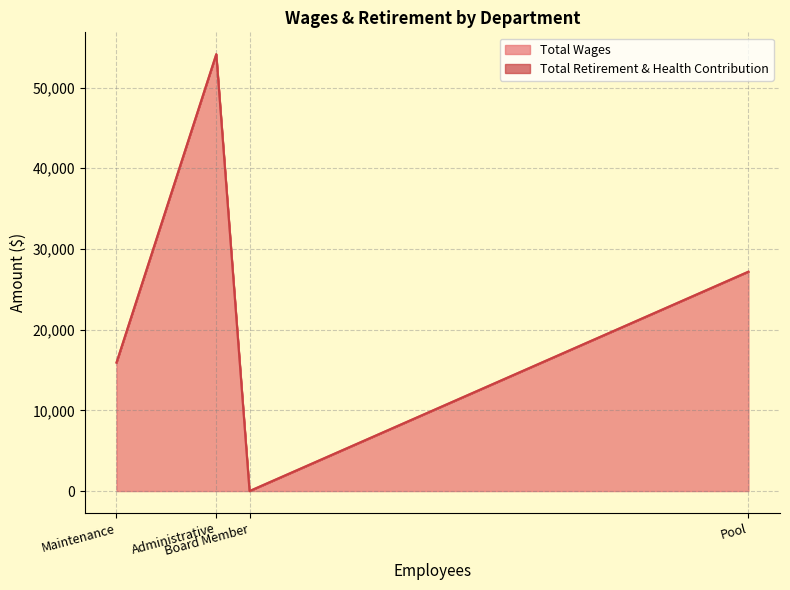

True or false: Total Retirement & Health Contribution has more than 2 interior local peaks.

False